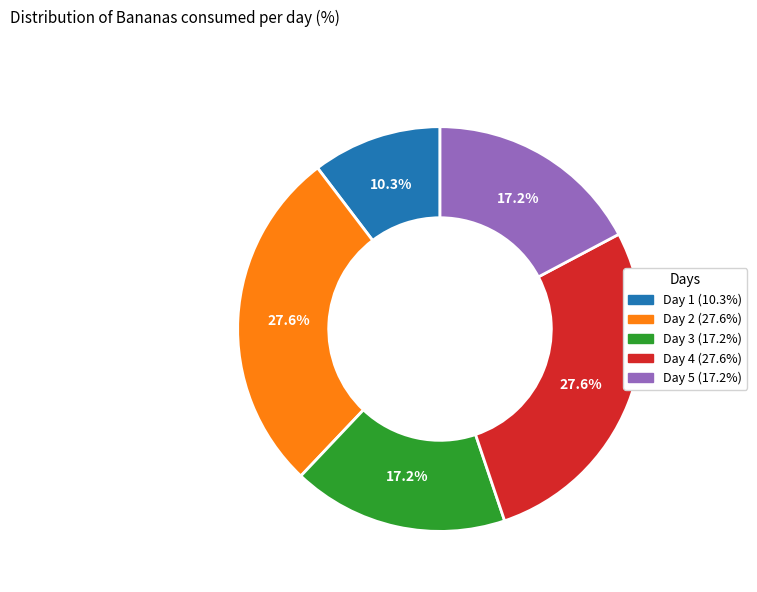

Is it true that Day 3 is 6% of the pie?

False